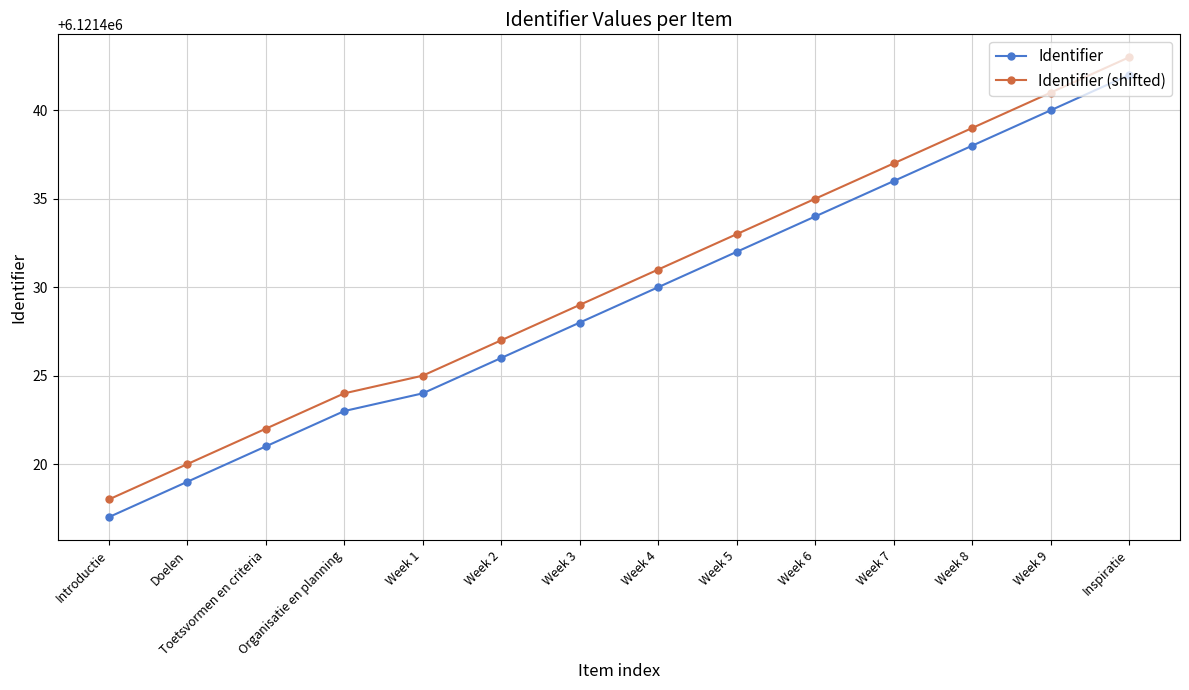

What are all the series names shown in the legend?

Identifier, Identifier (shifted)